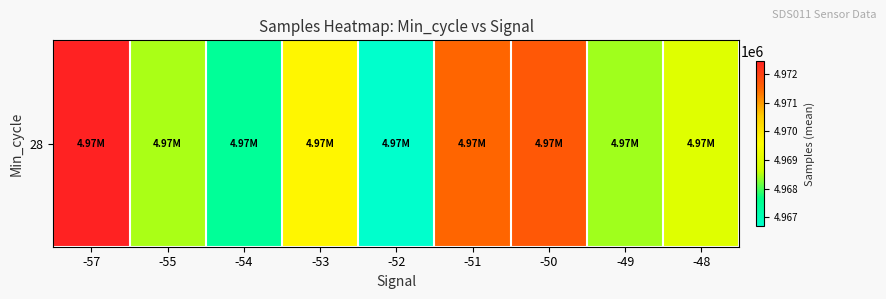

Is it true that the value at -57 is 1976700.0?

False